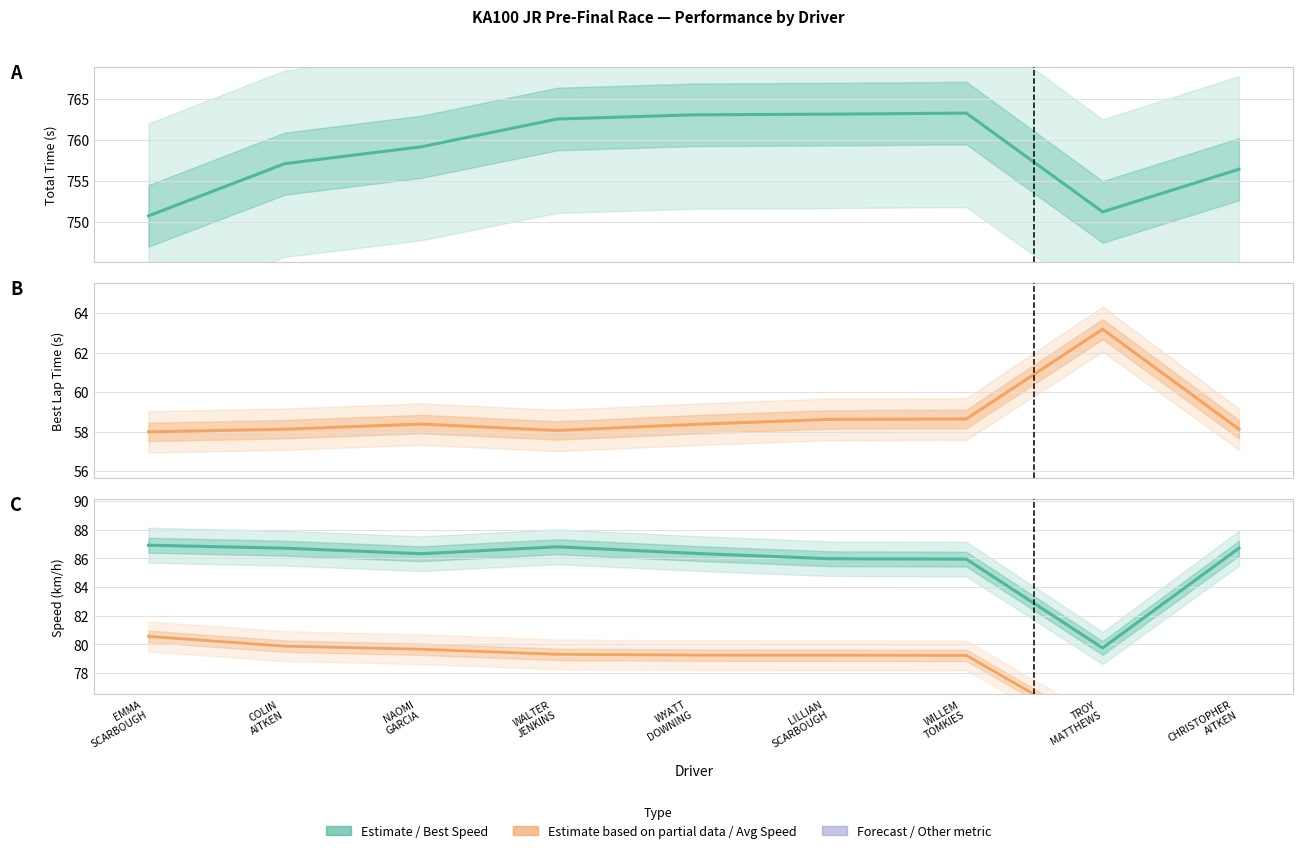

At which category does Best Lap time reach its first local peak?

NAOMI
GARCIA